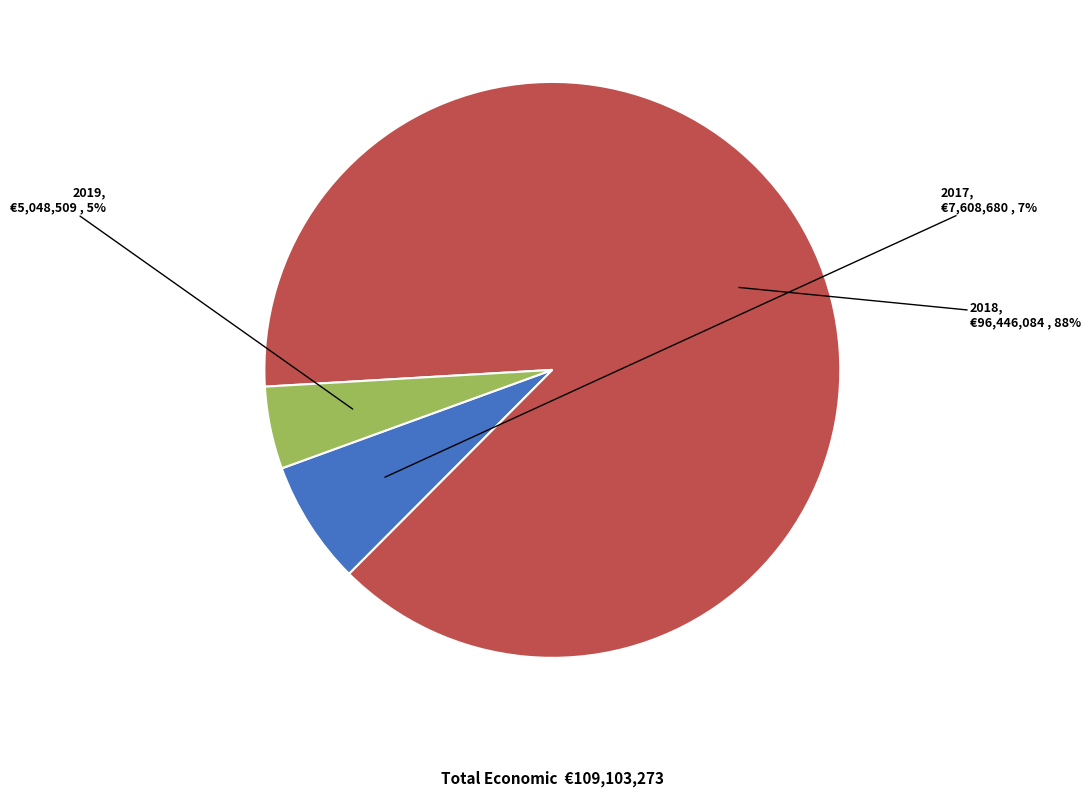

To the nearest percent, what percentage of the pie is 2017?

7%